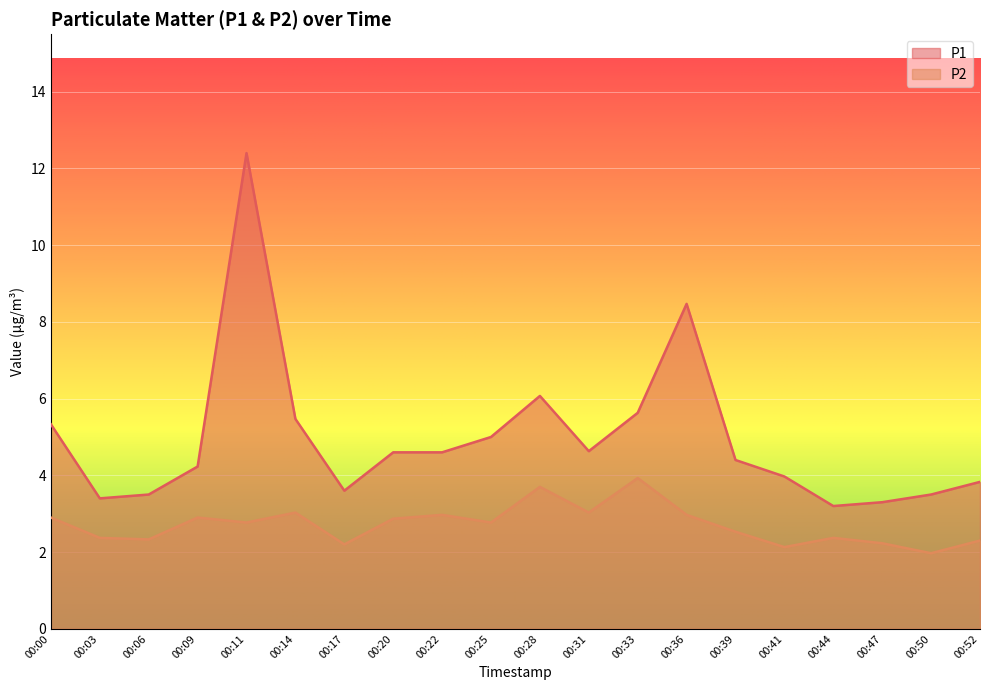

What is the value of the P1 point at the 12th from the left?

4.6